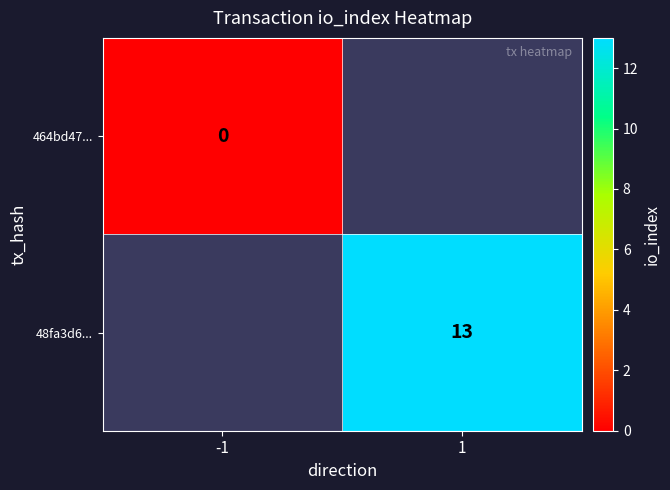

Is the value of 48fa3d6... at 1 greater than the value of 464bd47... at -1?

Yes